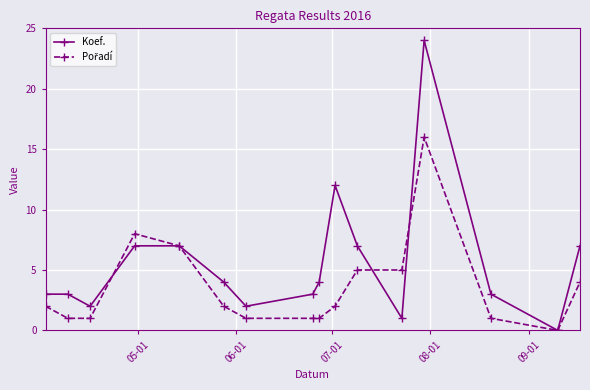

What is the greatest value displayed?

24